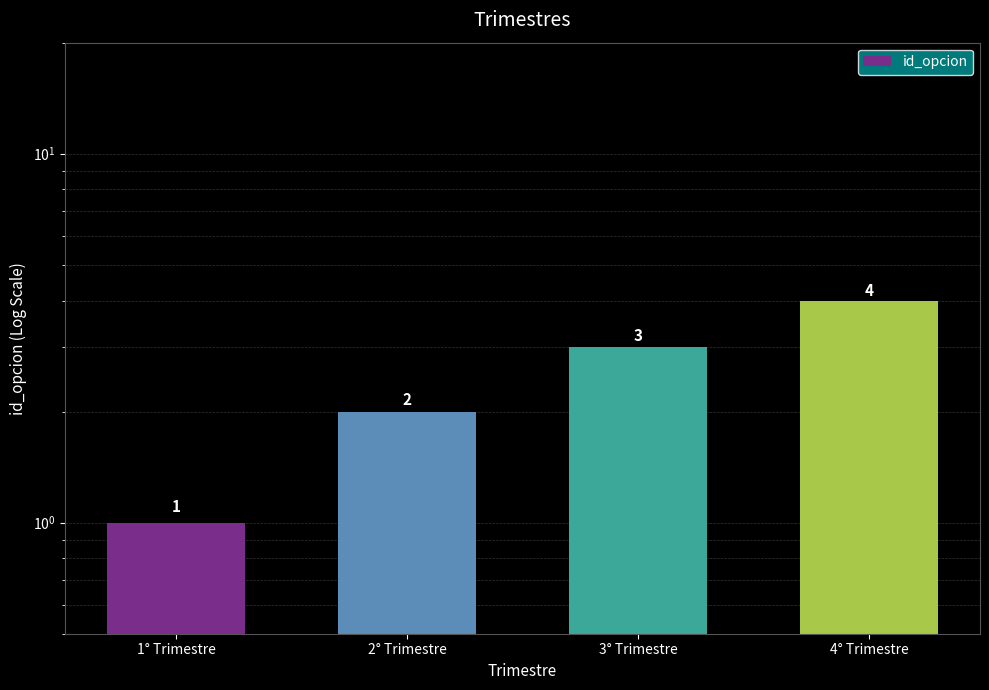

Which category has the highest value across all series?

4° Trimestre